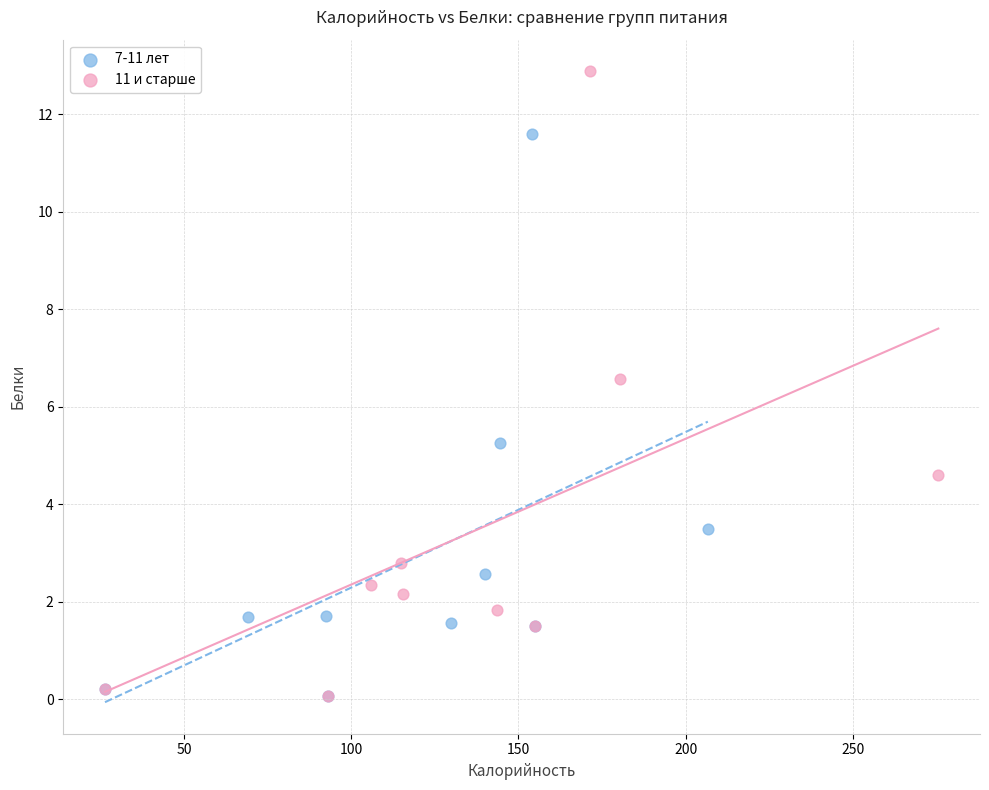

What are all the series names shown in the legend?

7-11 лет, 11 и старше